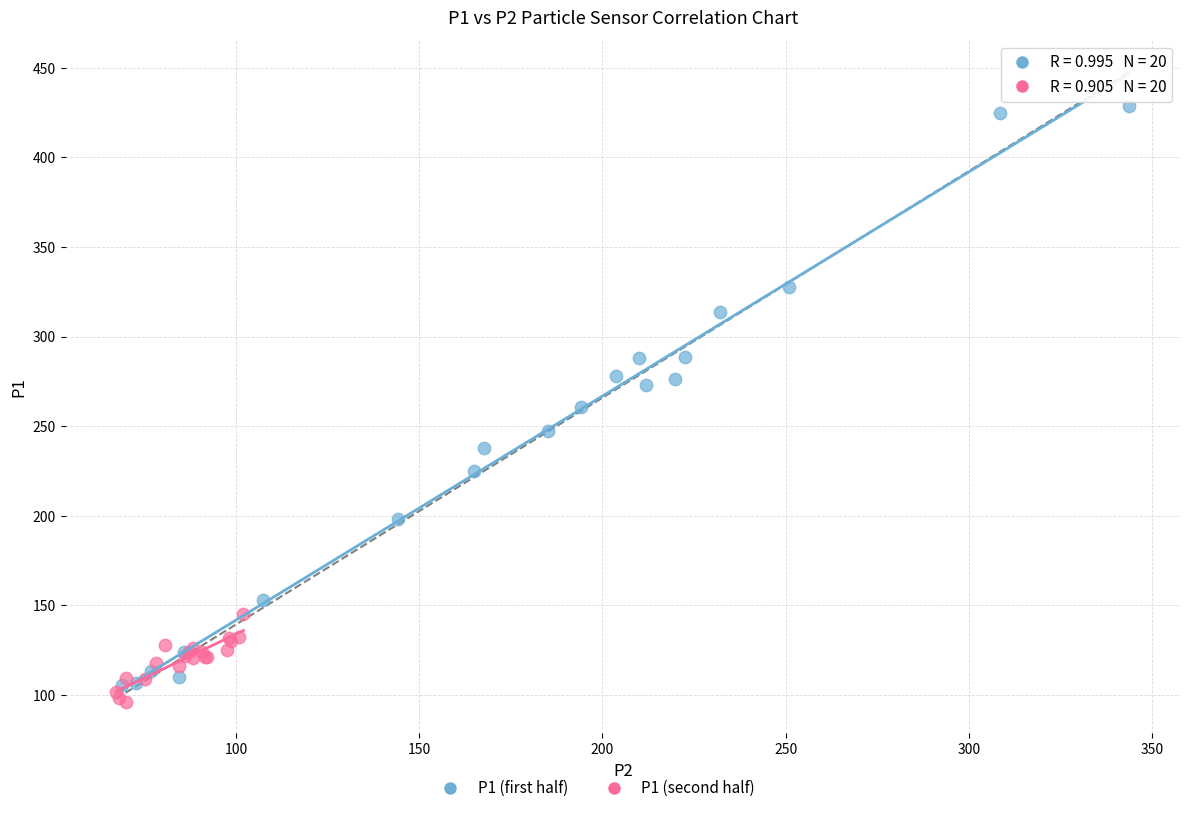

Which series has the widest spread of Y values?

P1 (first half)